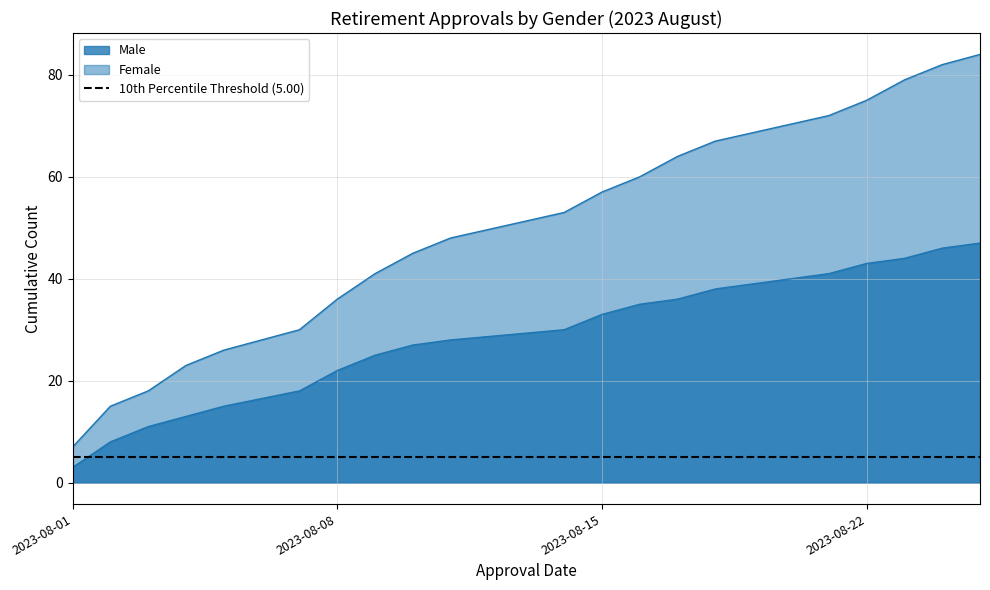

What is the maximum value shown in the chart?

84